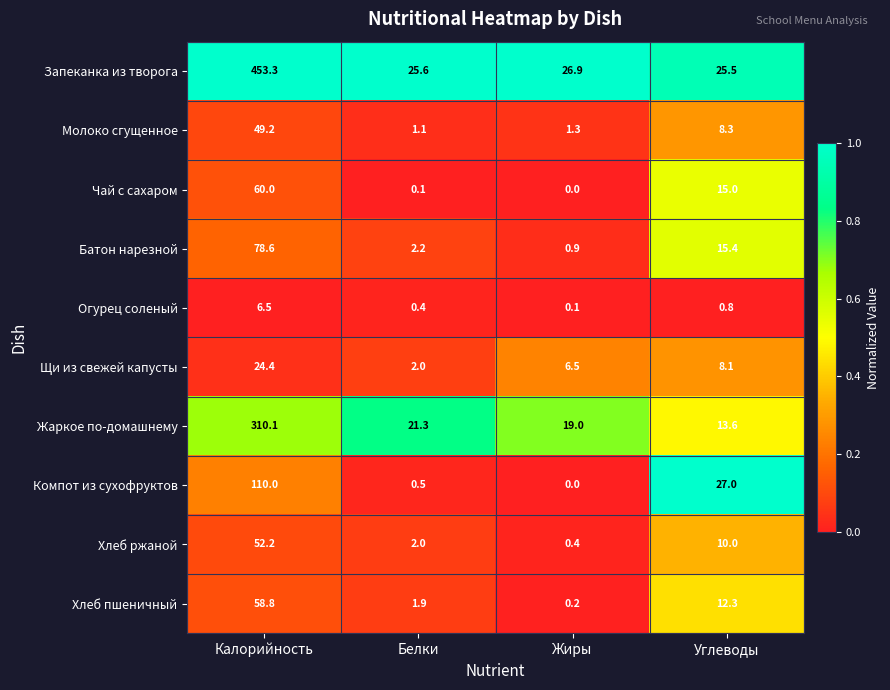

True or false: Батон нарезной has a value of 9.9 at Углеводы.

False